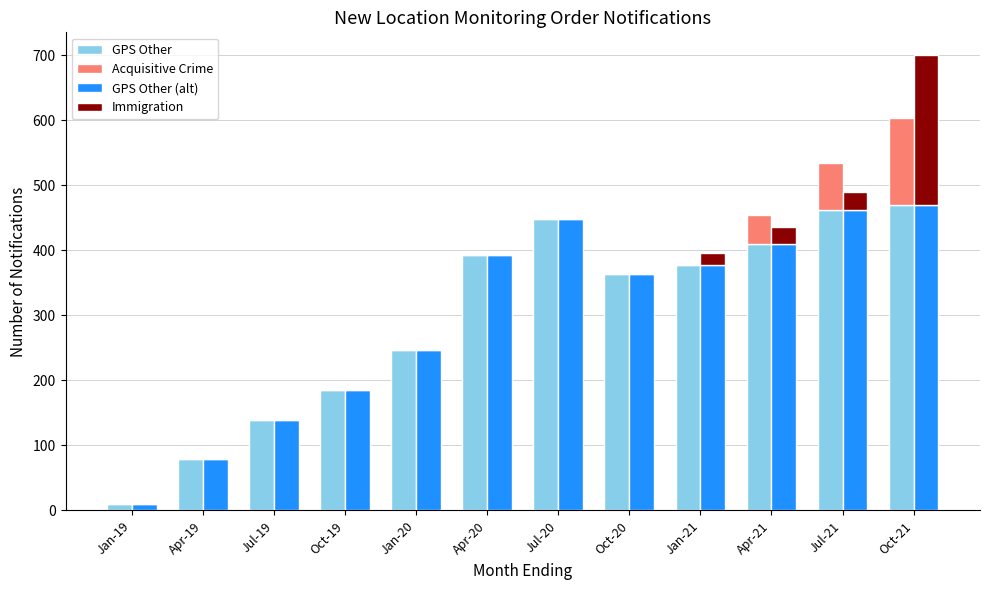

Between Oct-19 and Jan-21, which series saw the biggest shift?

GPS Other